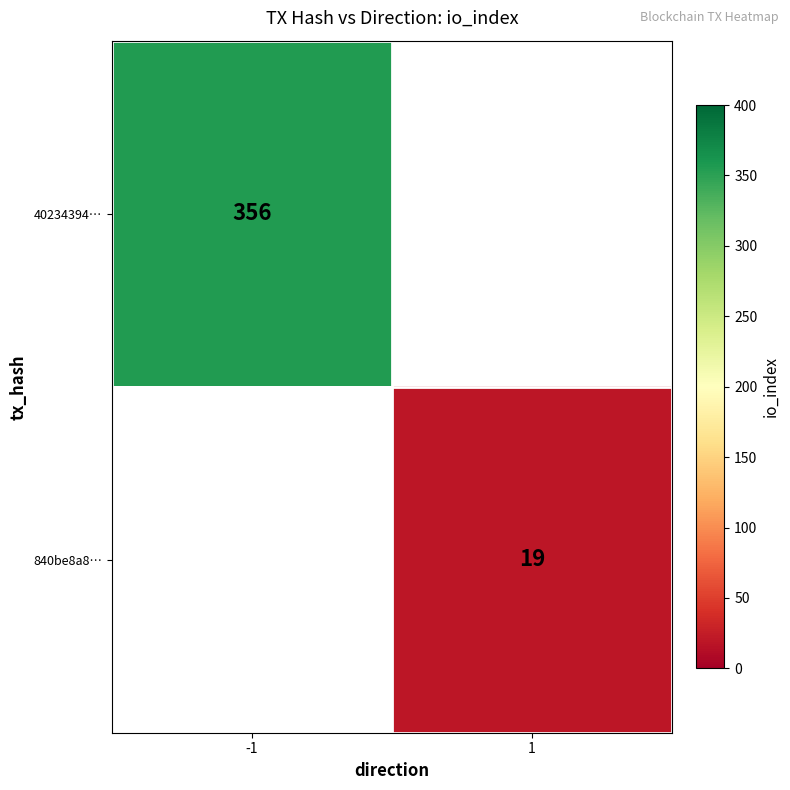

The 840be8a8… series shows 4 at 1. True or false?

False